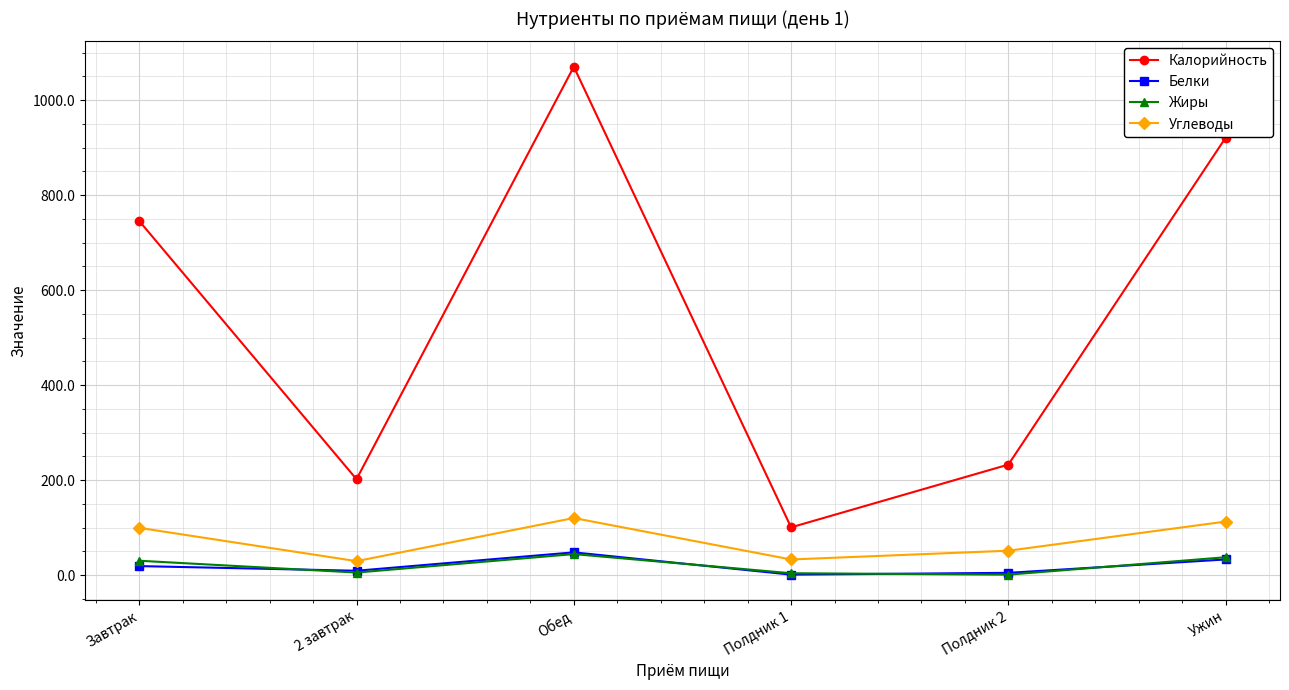

Which series has the largest range (max minus min)?

Калорийность